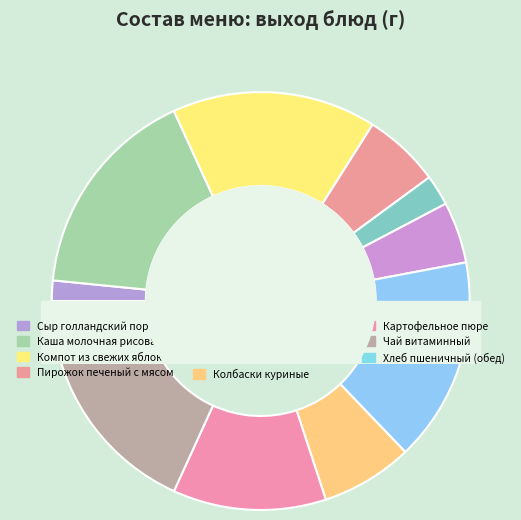

To the nearest percent, what is the difference between the largest and smallest slice percentages?

15%